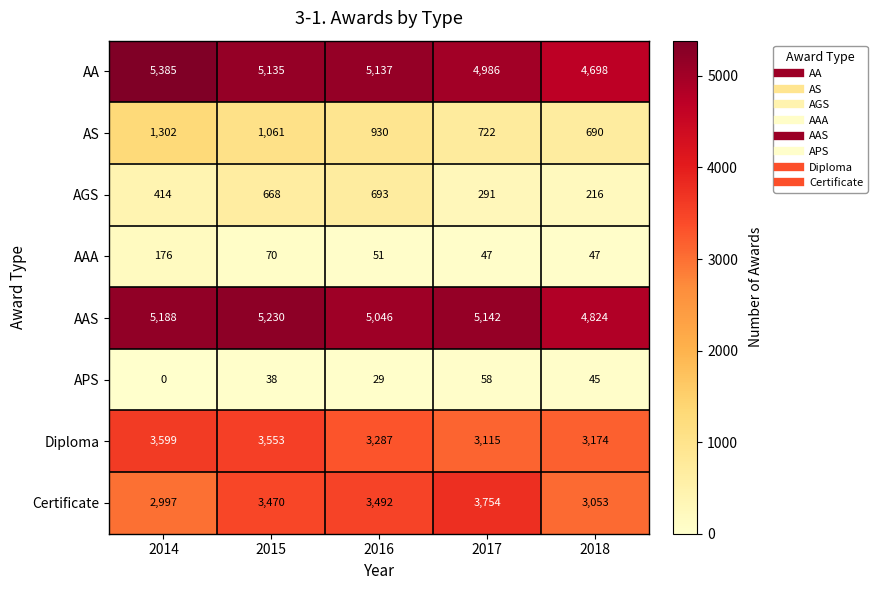

Which category has the highest value in the Diploma series?

2014